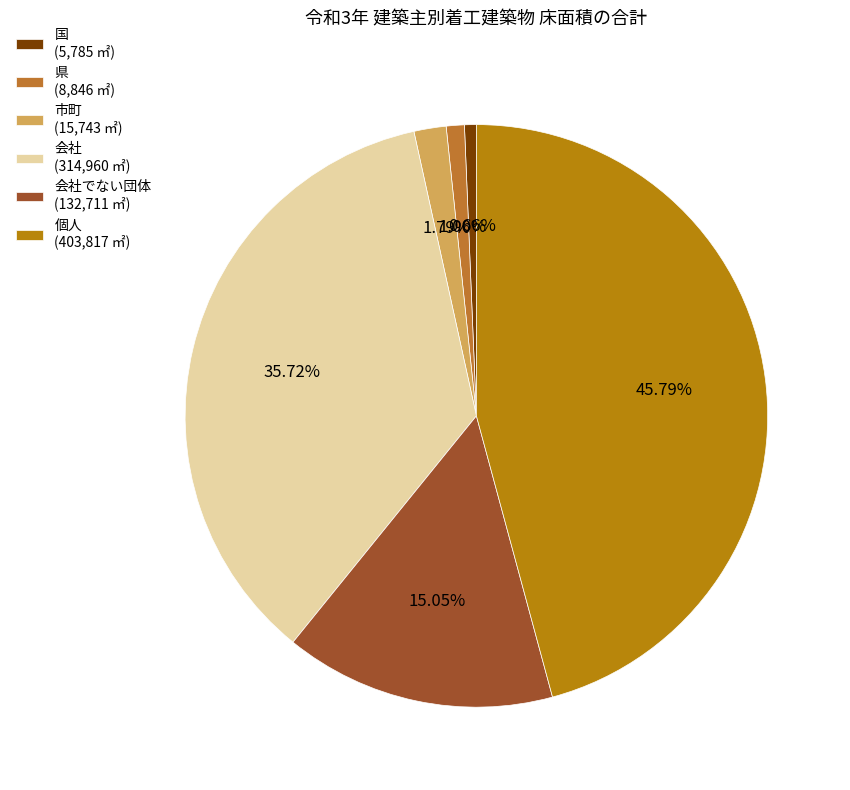

To the nearest percent, what is the average slice percentage?

17%